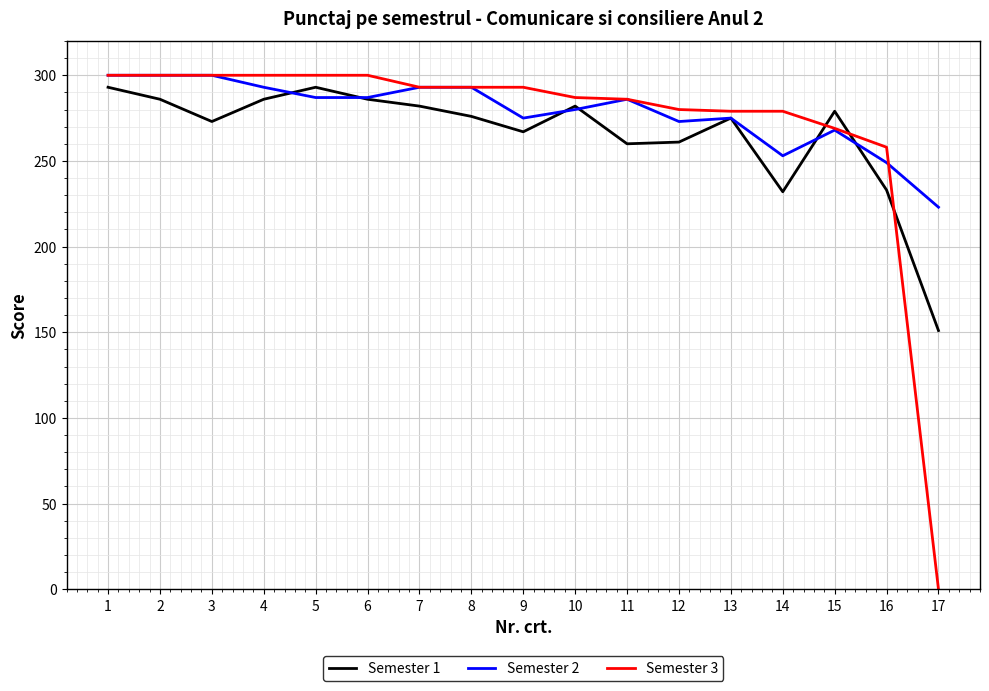

At how many categories does at least one series exceed 65?

17